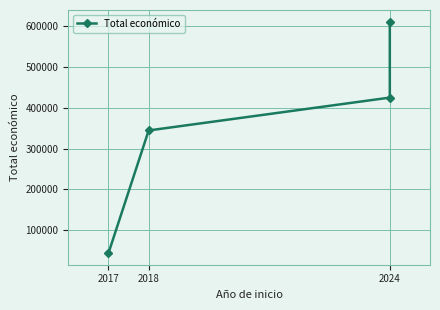

What is the smallest value displayed?

43769